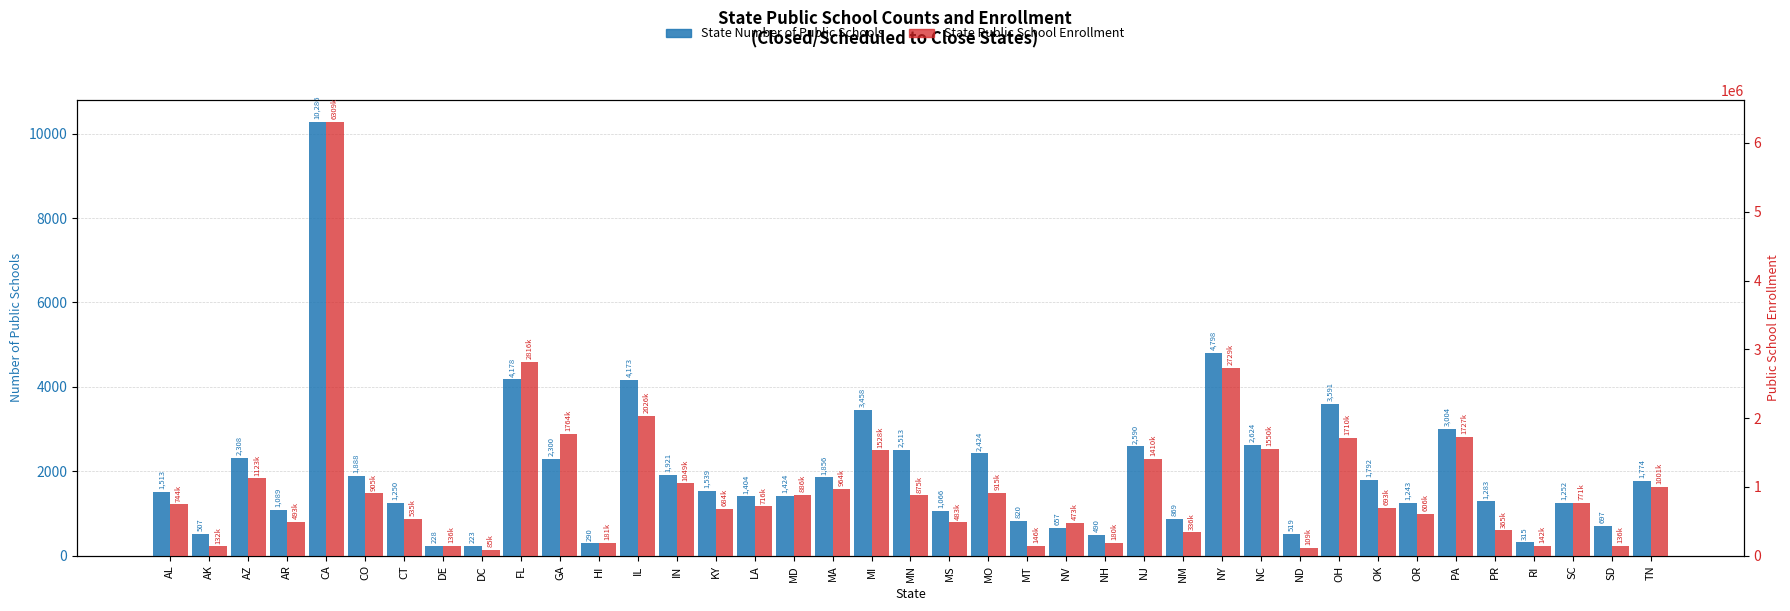

At how many categories does at least one series exceed 6034432?

1